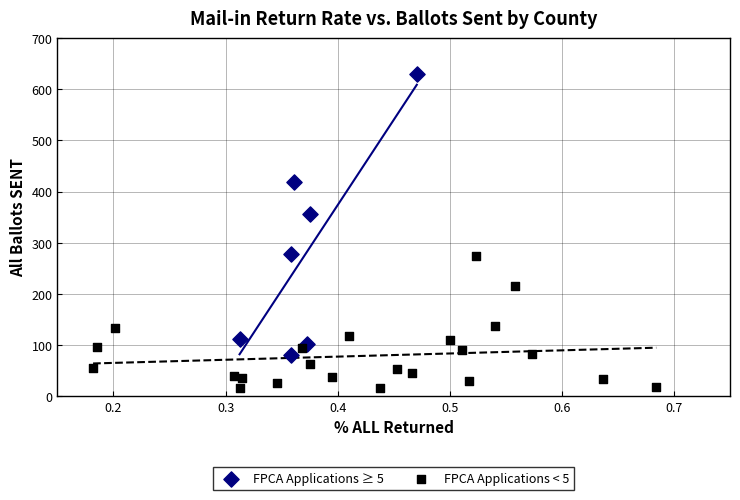

Which series reaches the minimum Y coordinate?

FPCA Applications < 5